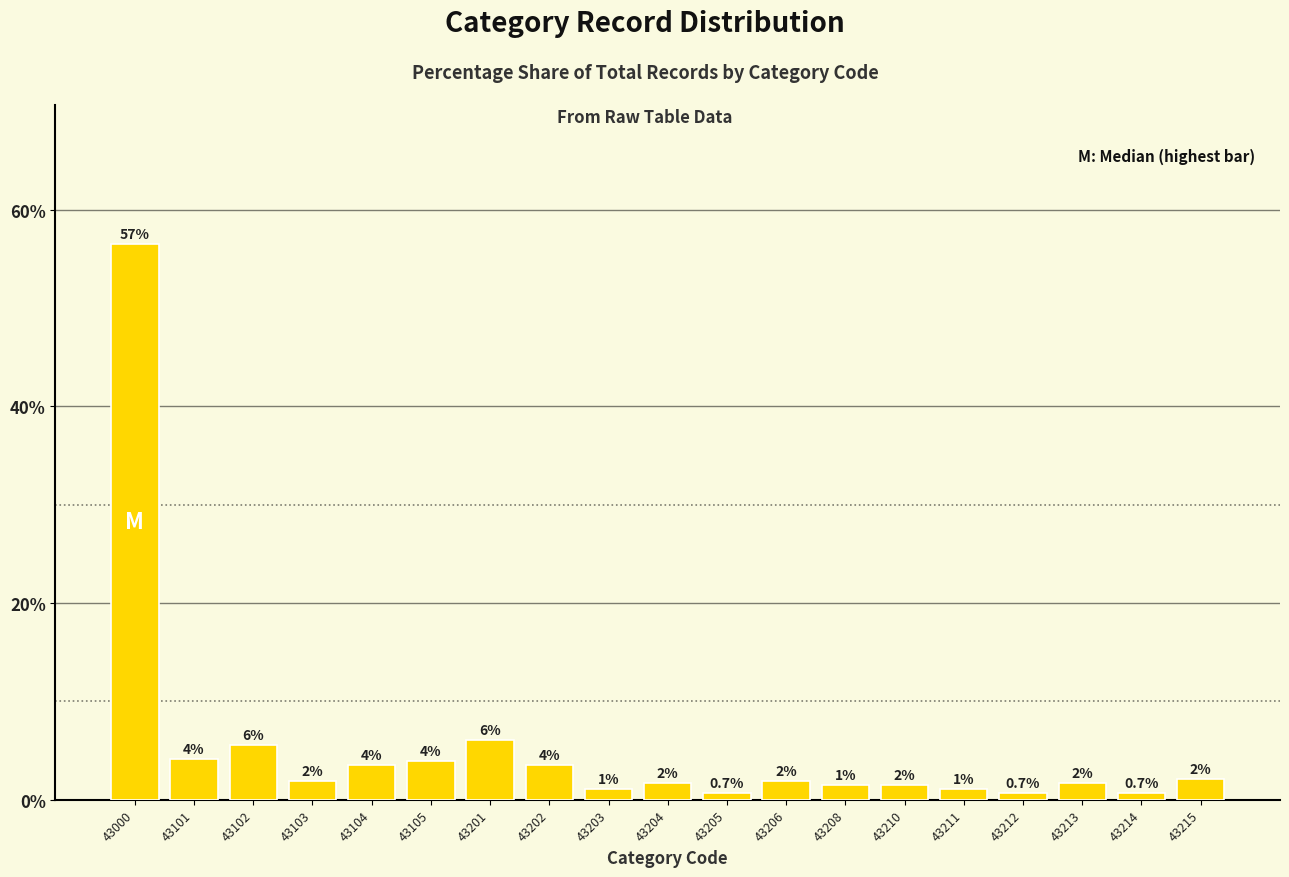

At which label does the data first exceed 1?

43000